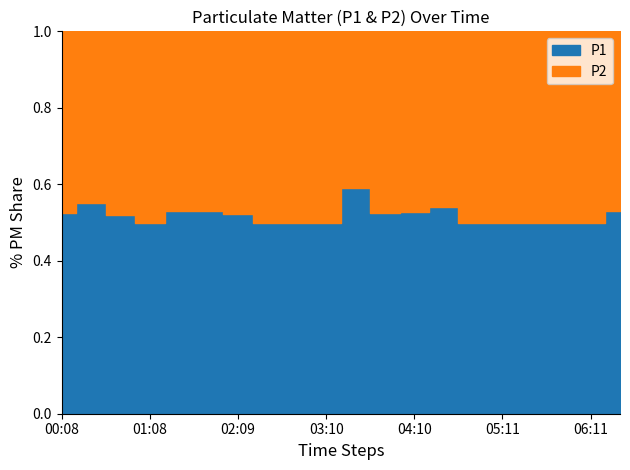

List the series in order of their peak value, lowest first.

P2, P1